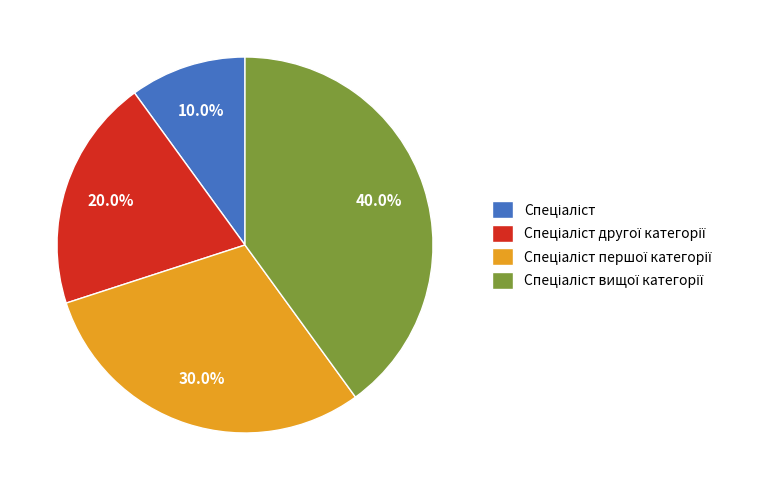

Is there a majority slice in this chart?

No